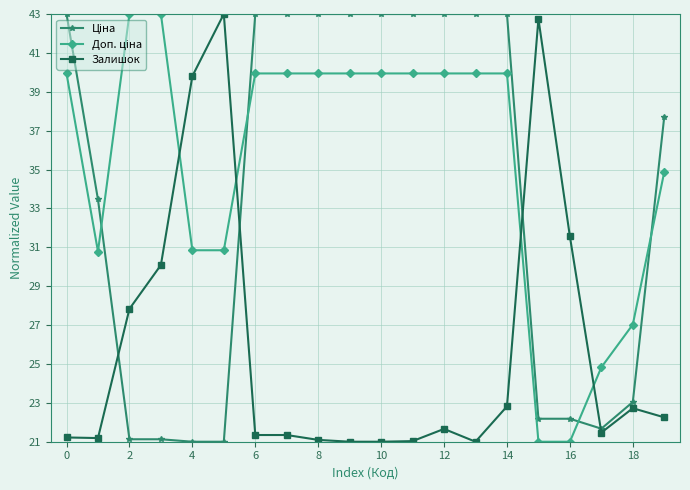

What is the sum of all Ціна values?

674.5